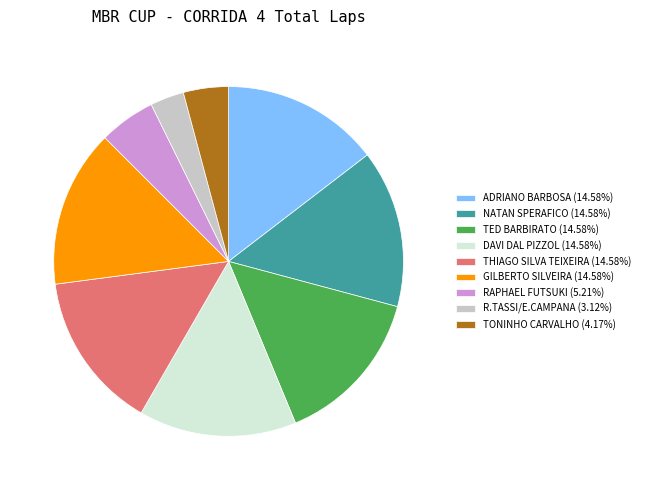

Does any single category account for the majority?

No